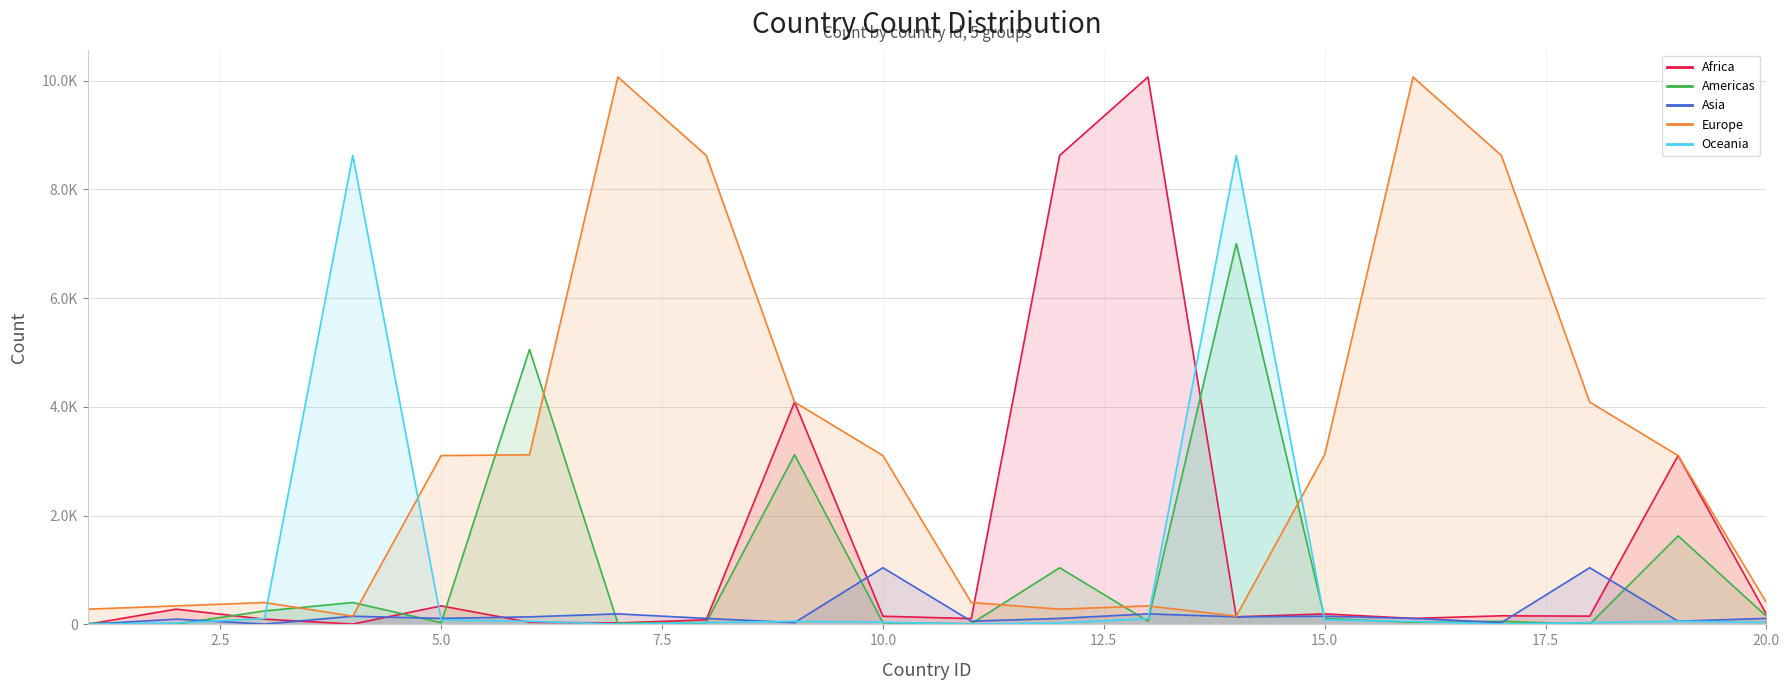

True or false: Oceania has more than 1 points higher than both neighbors.

True